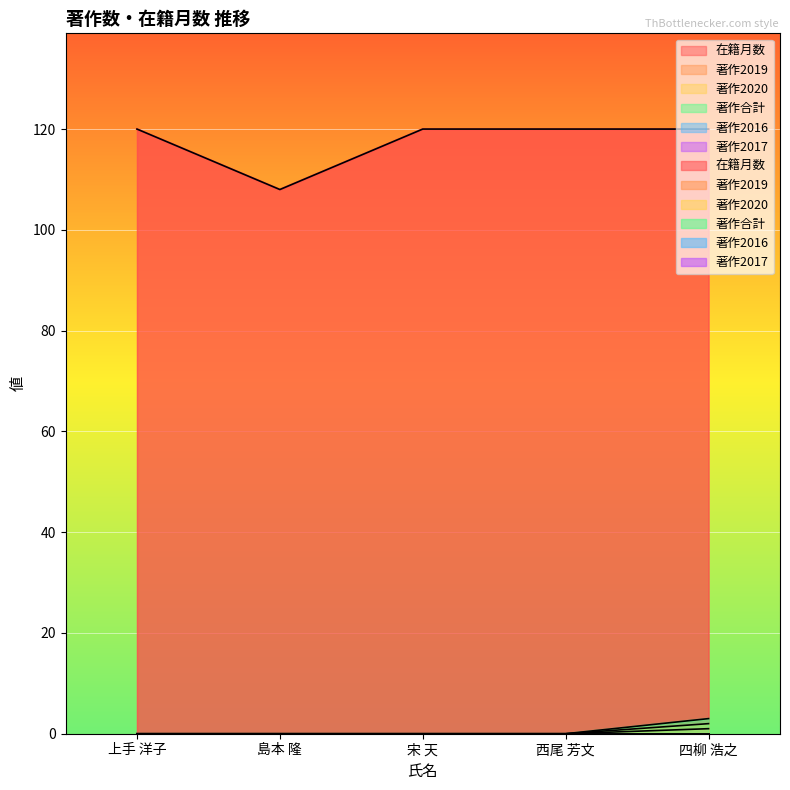

Reading right to left, what are all the values shown in this chart?

在籍月数: 四柳 浩之=120	西尾 芳文=120	宋 天=120	島本 隆=108	上手 洋子=120
著作2019: 四柳 浩之=1	西尾 芳文=0	宋 天=0	島本 隆=0	上手 洋子=0
著作2020: 四柳 浩之=2	西尾 芳文=0	宋 天=0	島本 隆=0	上手 洋子=0
著作合計: 四柳 浩之=3	西尾 芳文=0	宋 天=0	島本 隆=0	上手 洋子=0